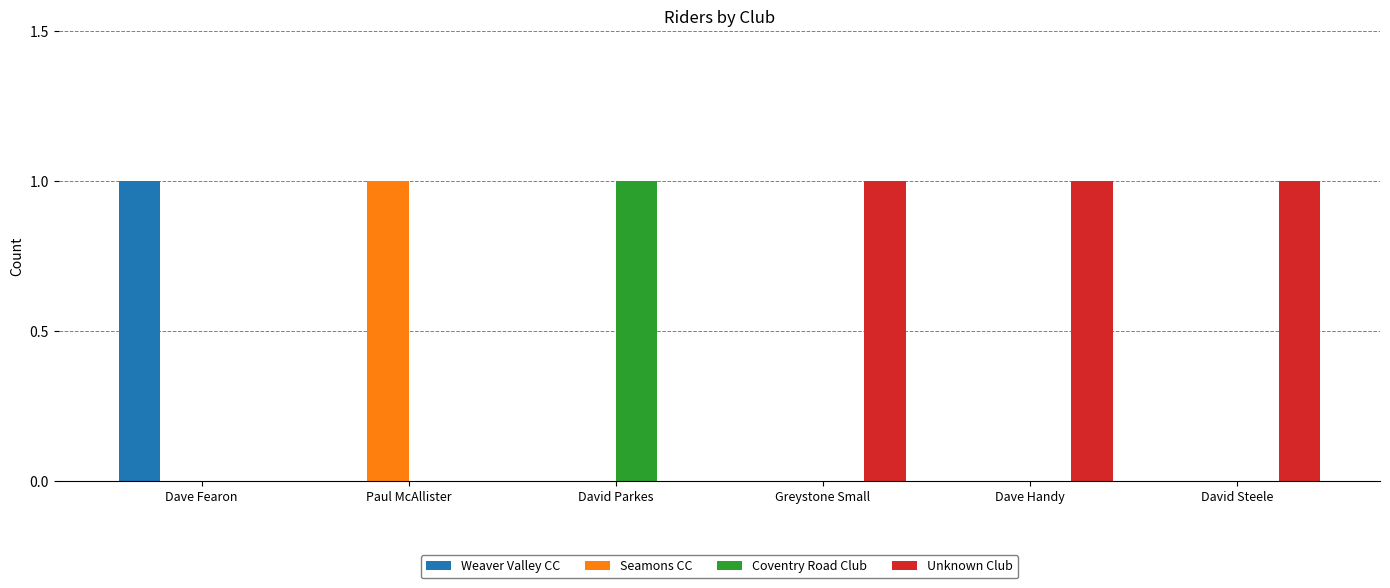

Reading left to right, list all the values displayed in this chart.

Weaver Valley CC: 1	0	0	0	0	0
Seamons CC: 0	1	0	0	0	0
Coventry Road Club: 0	0	1	0	0	0
Unknown Club: 0	0	0	1	1	1